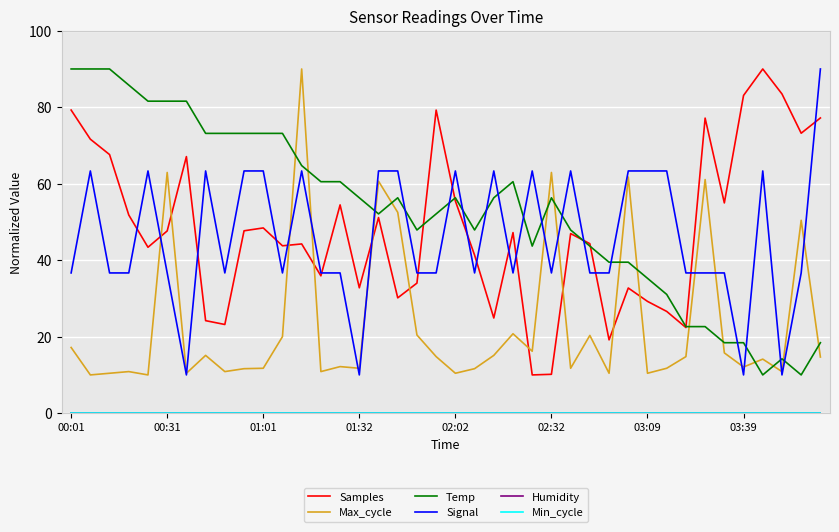

Does the chart display data point markers on the line(s)?

No